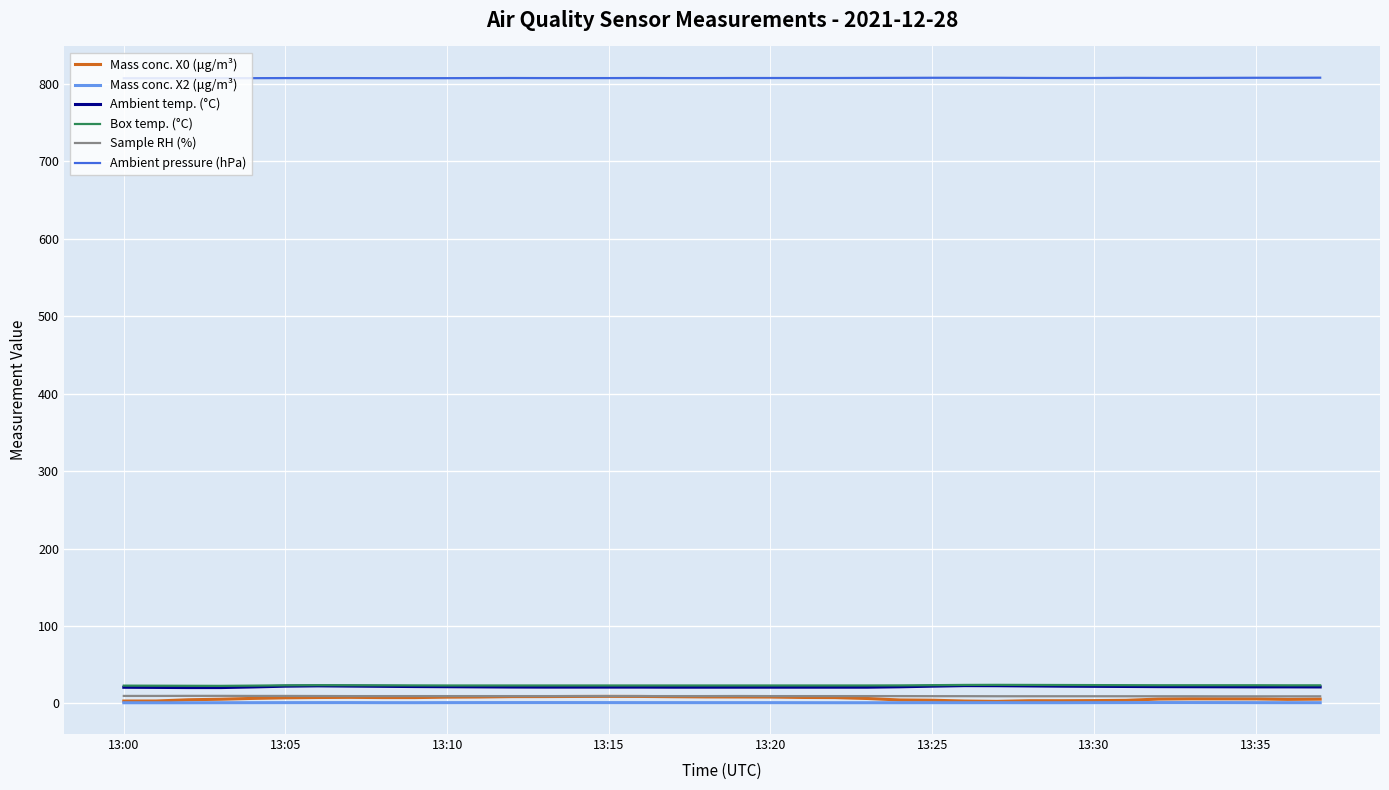

Which series has the largest total across all categories?

Ambient pressure (hPa)